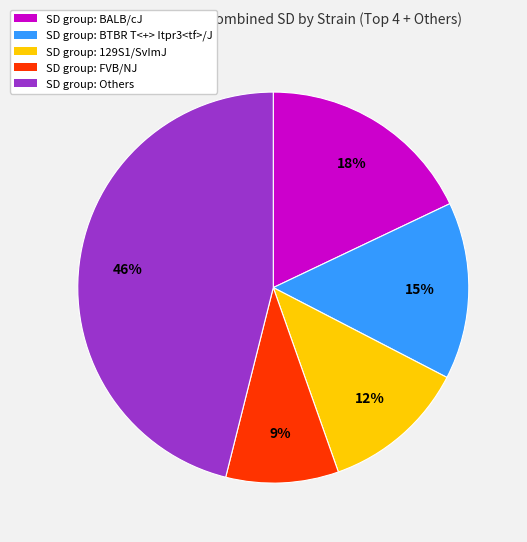

To the nearest percent, what is the average slice percentage?

20%